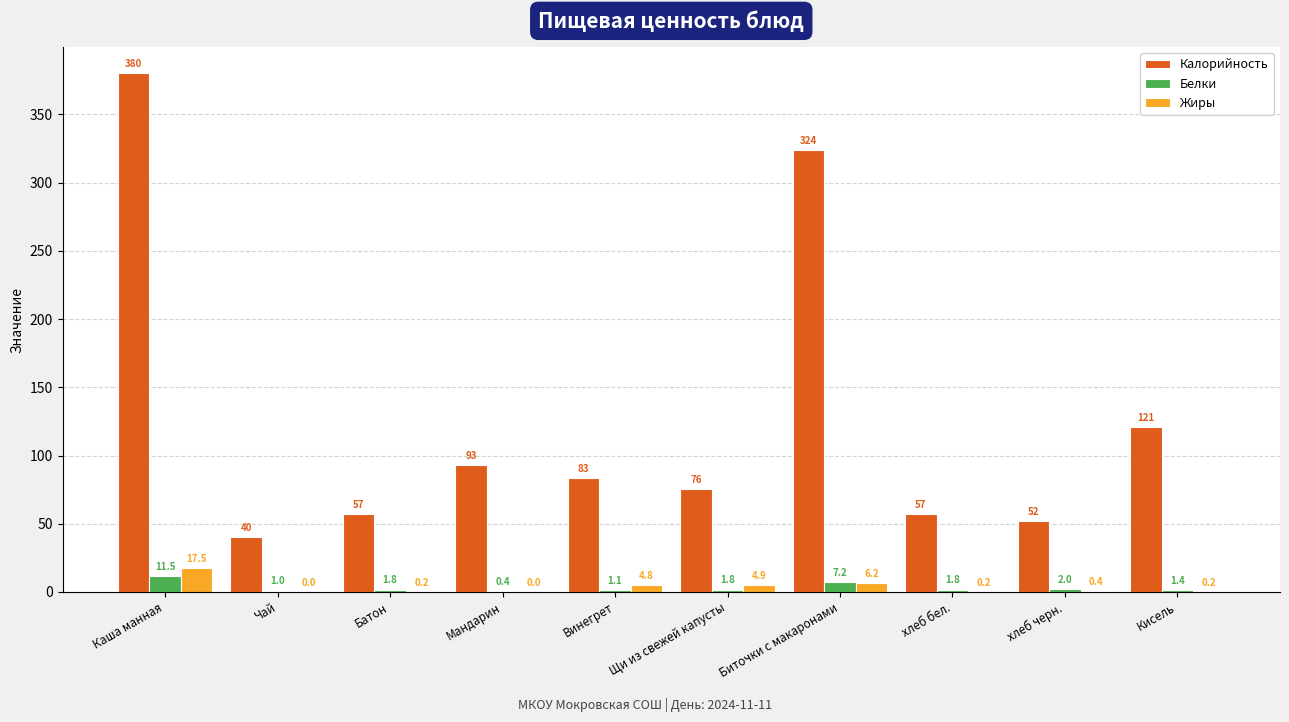

The value of Калорийность at Кисель is 121.0. True or false?

True